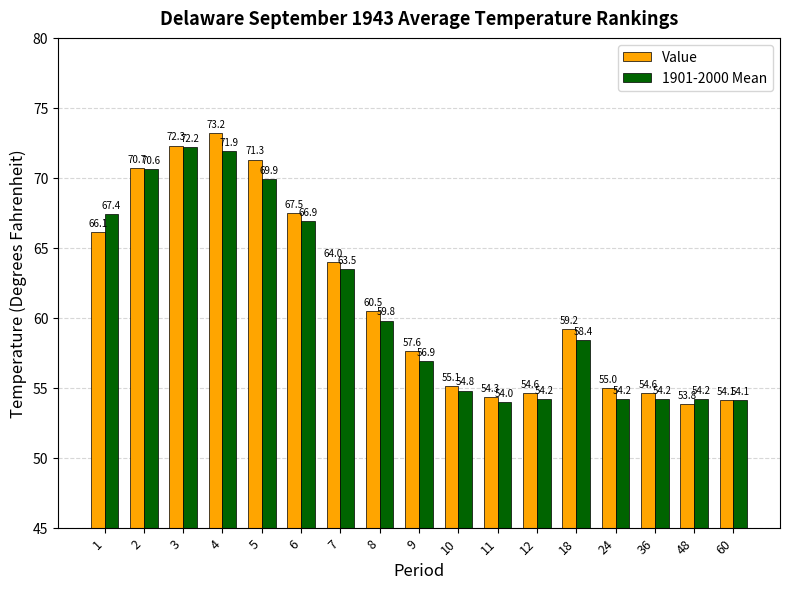

What is the value of the Value bar at the 2nd from the left?

70.7